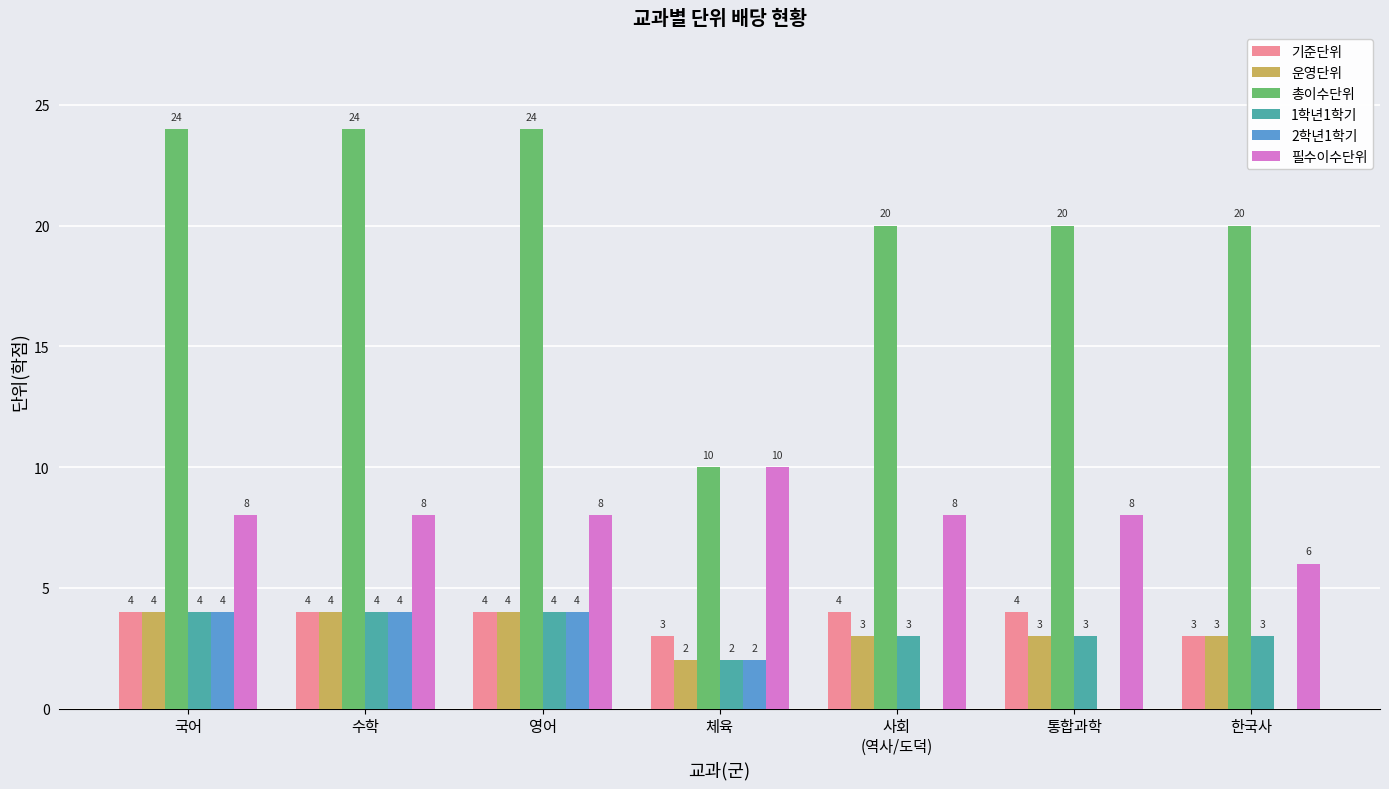

Reading left to right, what are all the values shown in this chart?

기준단위: 국어=4	수학=4	영어=4	체육=3	사회
(역사/도덕)=4	통합과학=4	한국사=3
운영단위: 국어=4	수학=4	영어=4	체육=2	사회
(역사/도덕)=3	통합과학=3	한국사=3
총이수단위: 국어=24	수학=24	영어=24	체육=10	사회
(역사/도덕)=20	통합과학=20	한국사=20
1학년1학기: 국어=4	수학=4	영어=4	체육=2	사회
(역사/도덕)=3	통합과학=3	한국사=3
2학년1학기: 국어=4	수학=4	영어=4	체육=2	사회
(역사/도덕)=0	통합과학=0	한국사=0
필수이수단위: 국어=8	수학=8	영어=8	체육=10	사회
(역사/도덕)=8	통합과학=8	한국사=6